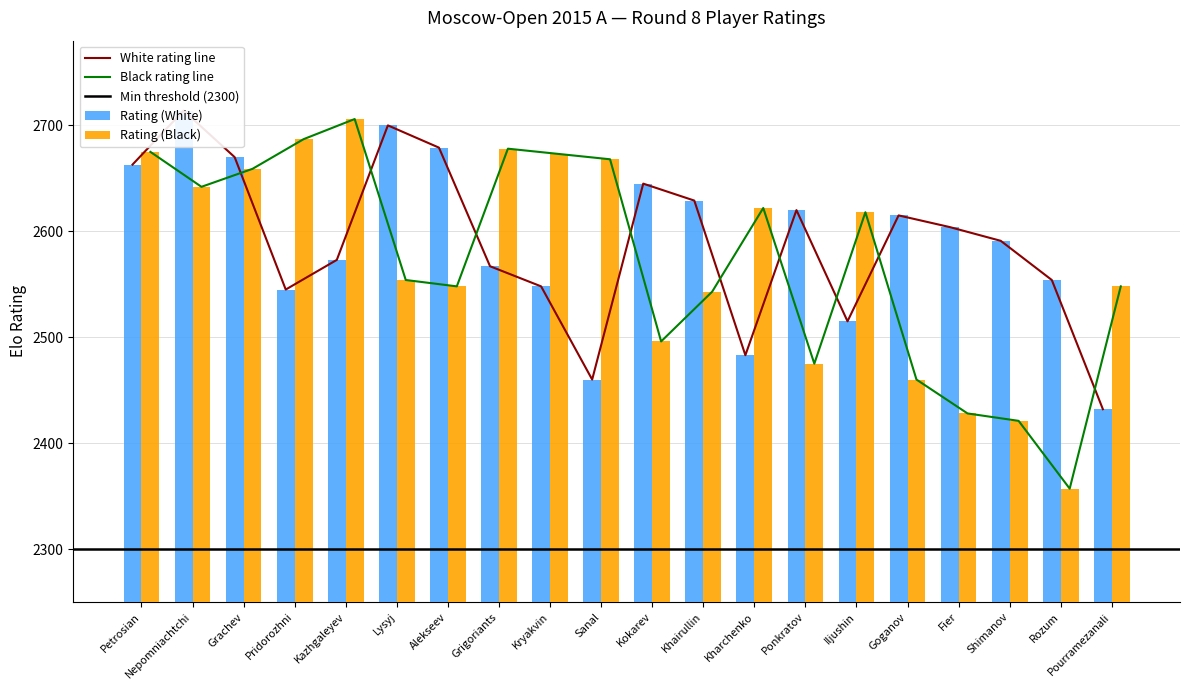

At how many categories does at least one series exceed 2613?

16